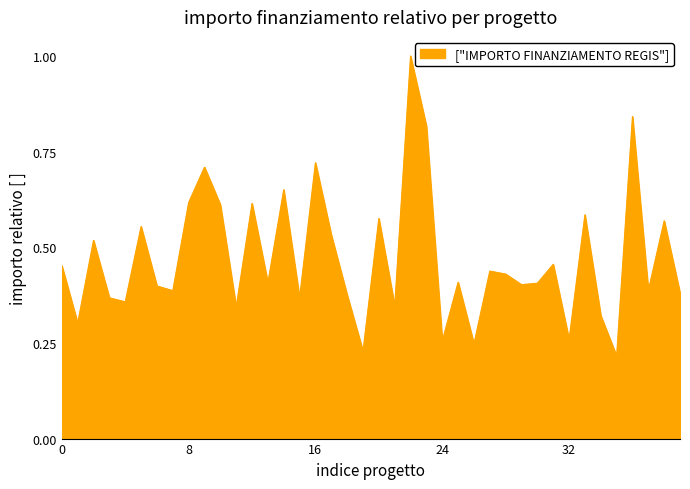

What is the maximum value shown in the chart?

1.0